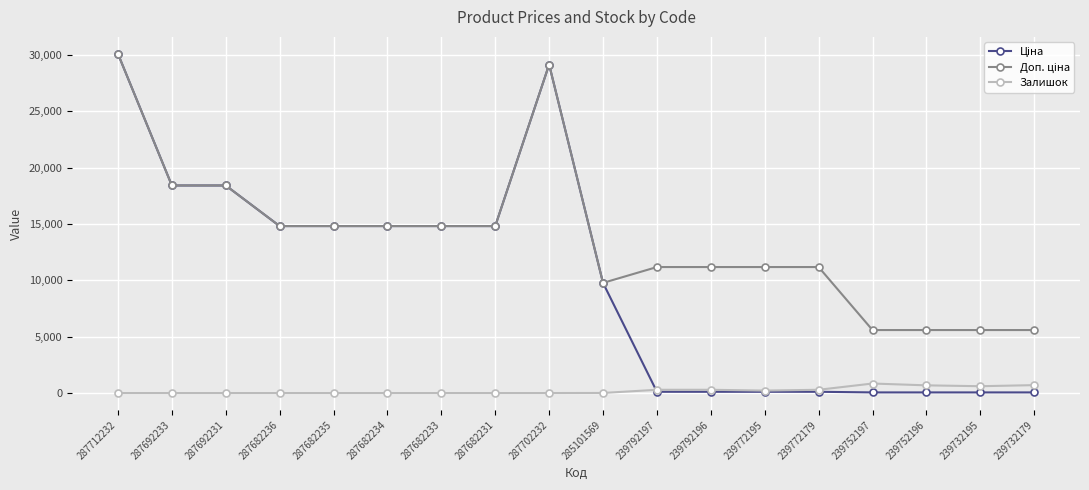

True or false: Залишок has more than 0 points higher than both neighbors.

True